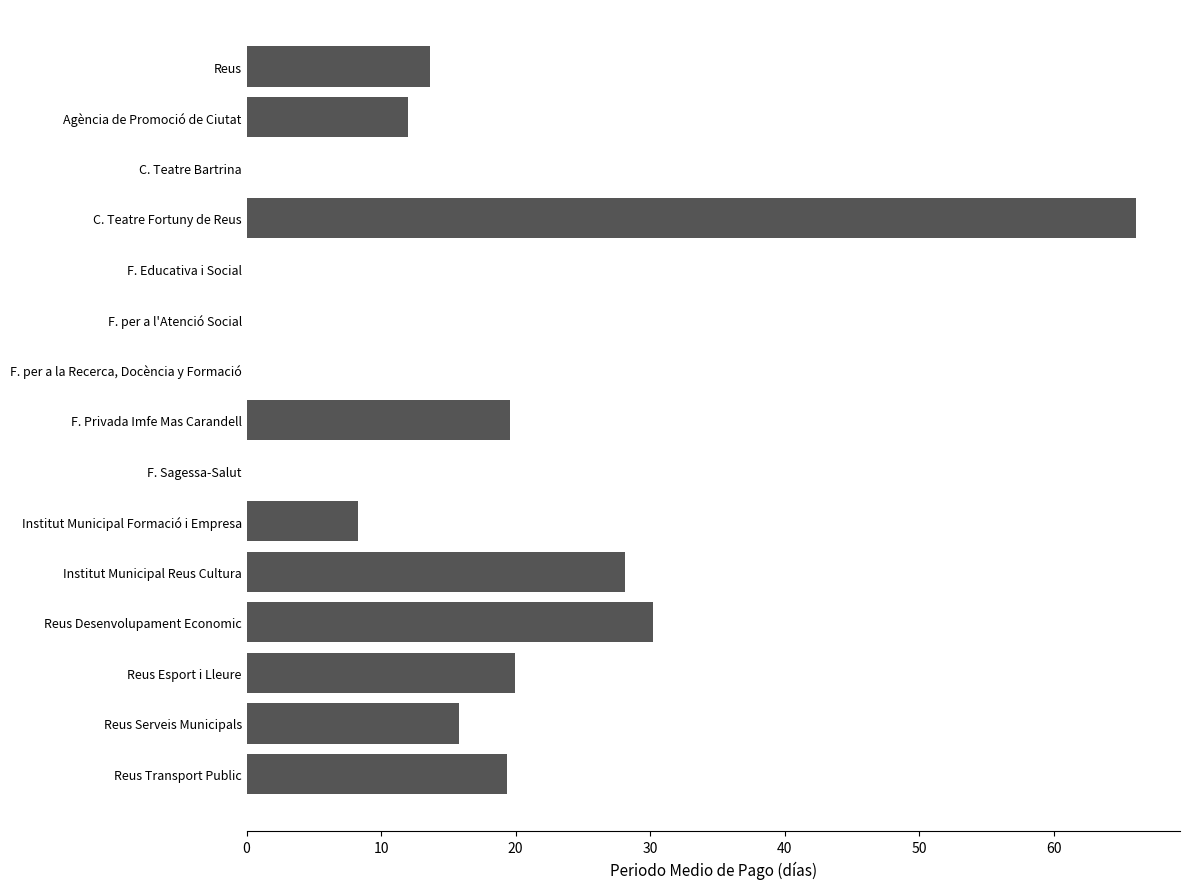

Which category has the highest value across all series?

C. Teatre Fortuny de Reus